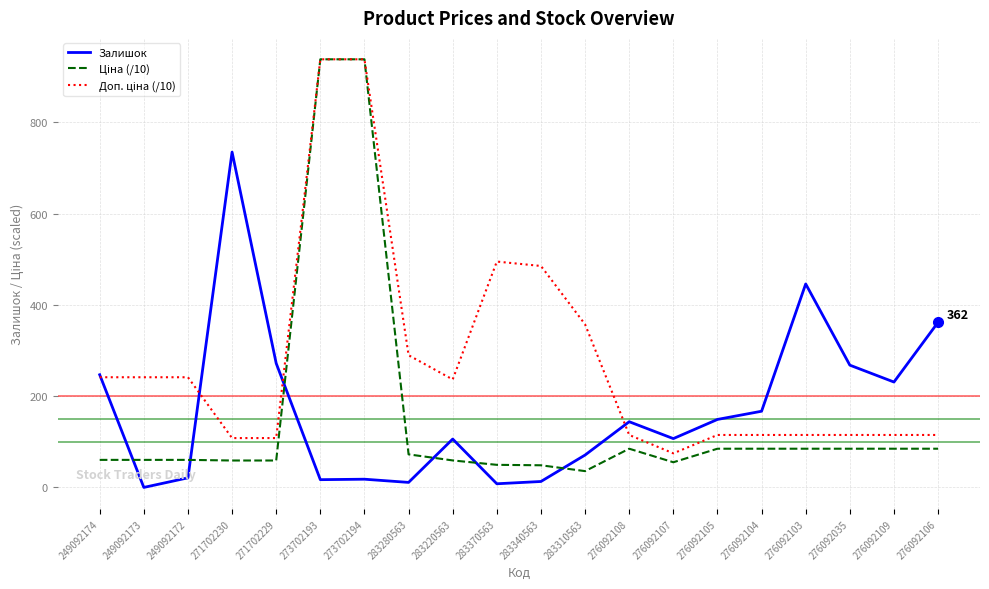

What is the maximum value shown in the chart?

938.4